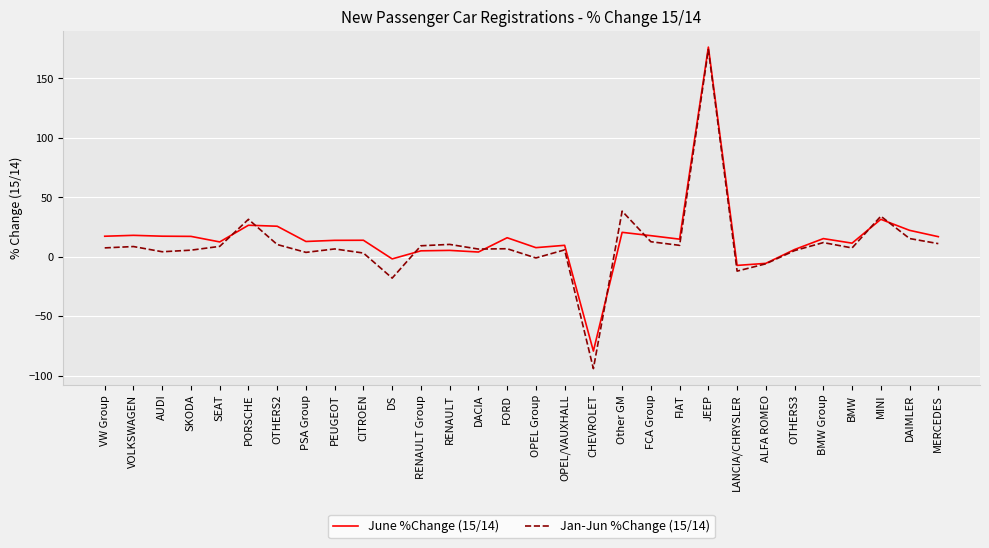

True or false: June %Change (15/14) has a value of 7.6 at OPEL Group.

True